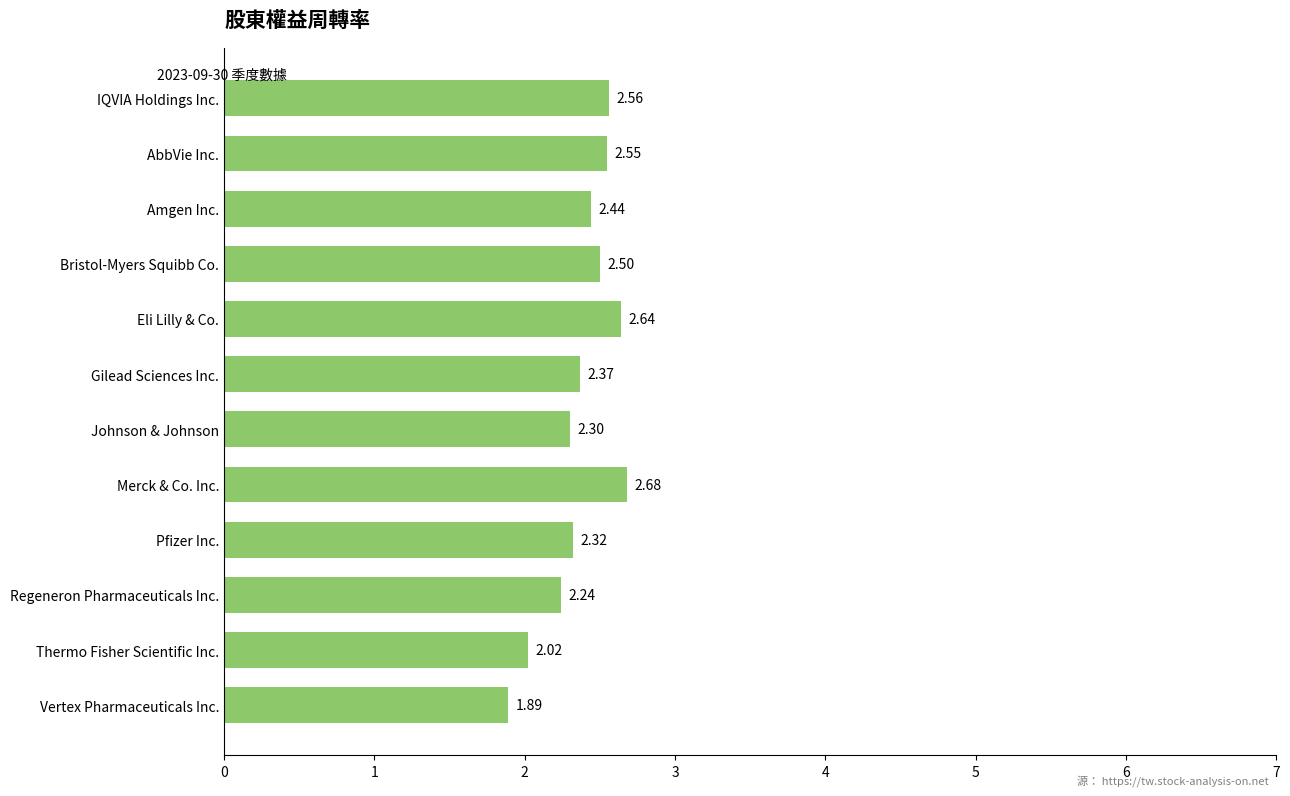

What is the label of the 10th bar from the top?

Regeneron Pharmaceuticals Inc.